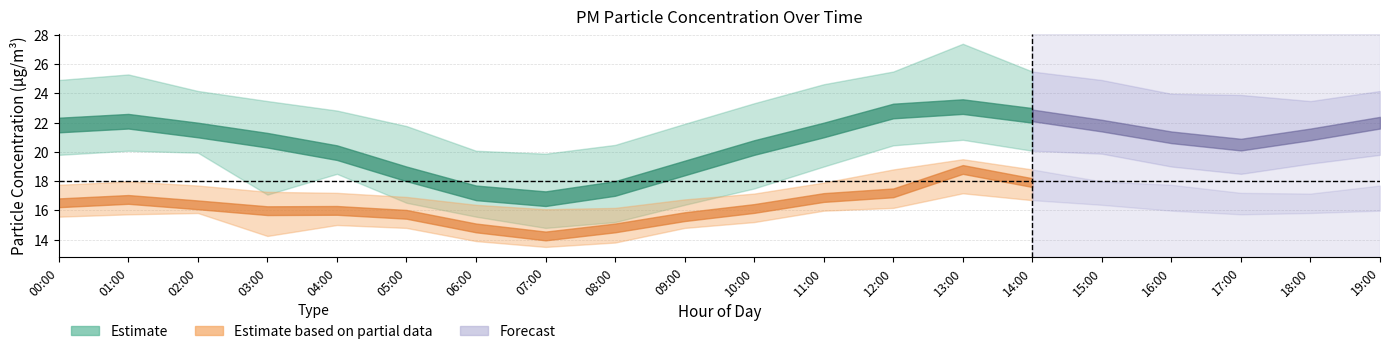

True or false: P2_center has more than 0 interior local peaks.

True